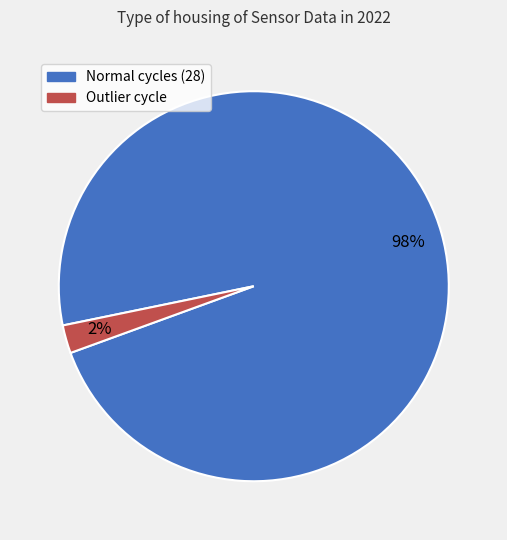

To the nearest percent, what is the average slice percentage?

50%